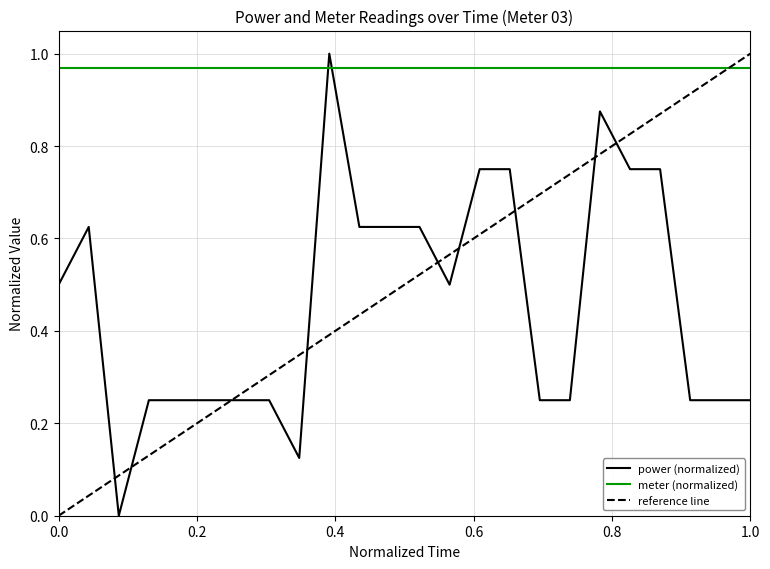

How many times do power (normalized) and meter (normalized) cross each other?

2